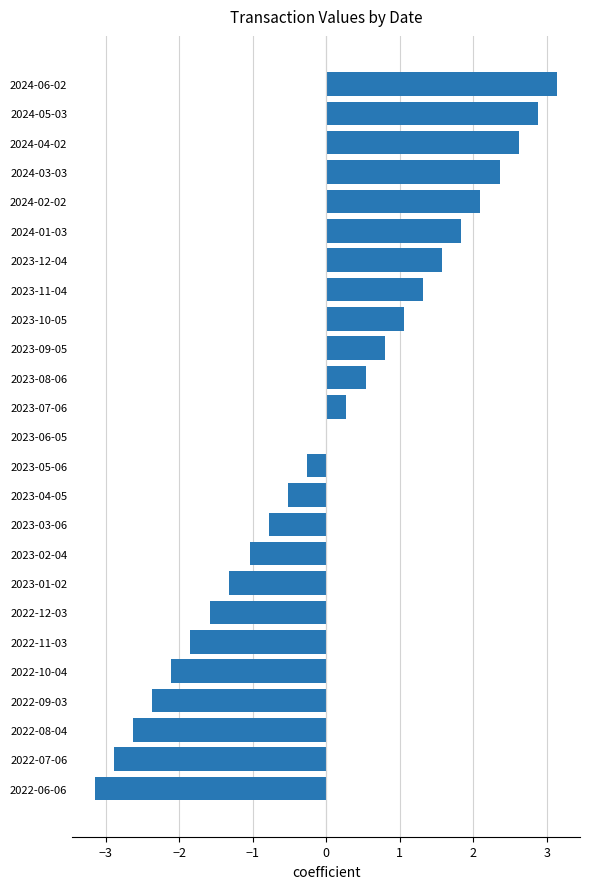

What is the maximum value shown in the chart?

3.1